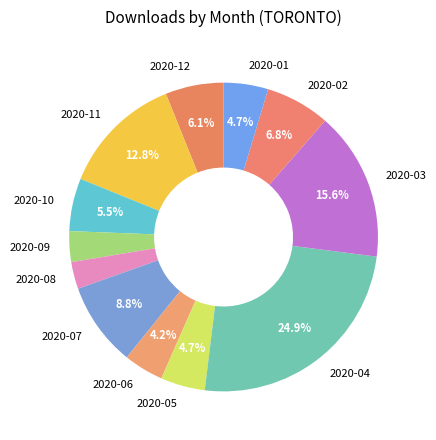

Which slice is the largest?

2020-04